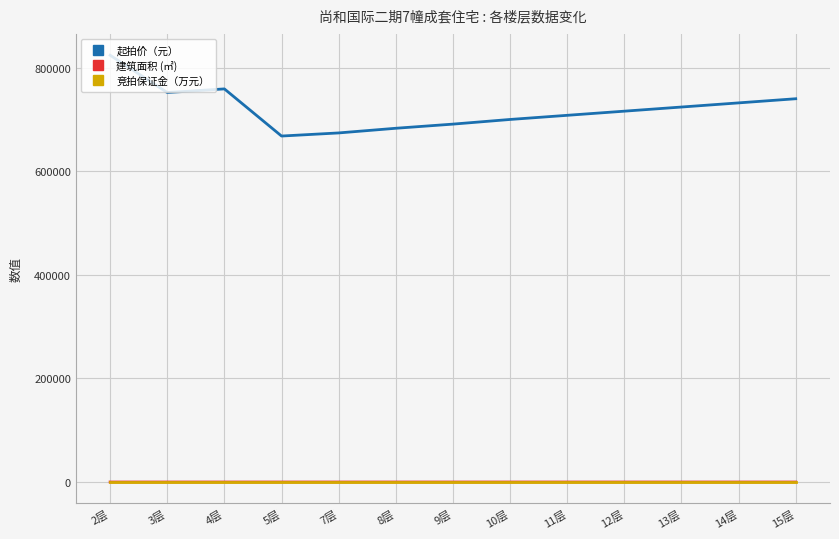

The value of 建筑面积 (㎡) at 2层 is 106.8. True or false?

True